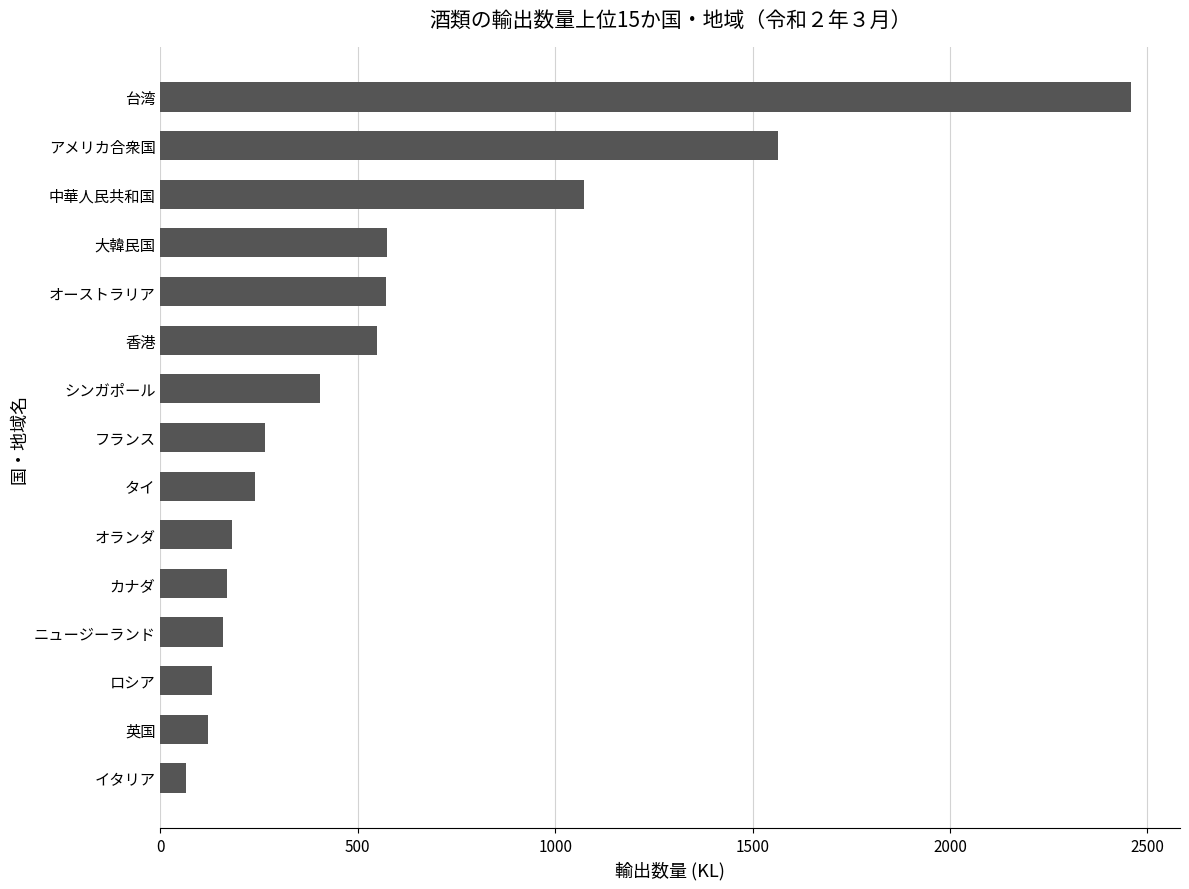

At which category does the chart reach its peak across all series?

台湾